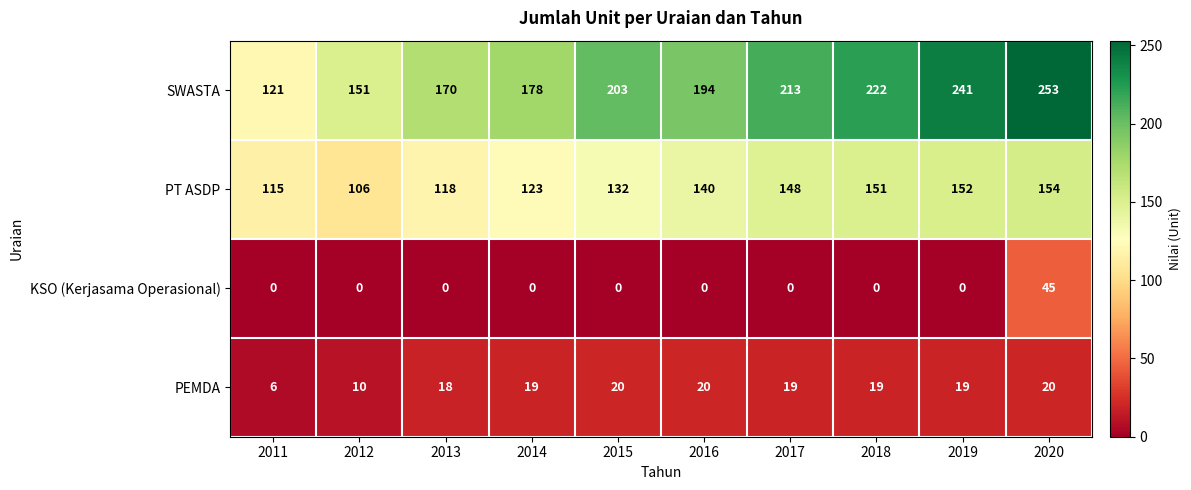

What is the difference between the maximum and minimum values in the PEMDA series?

14